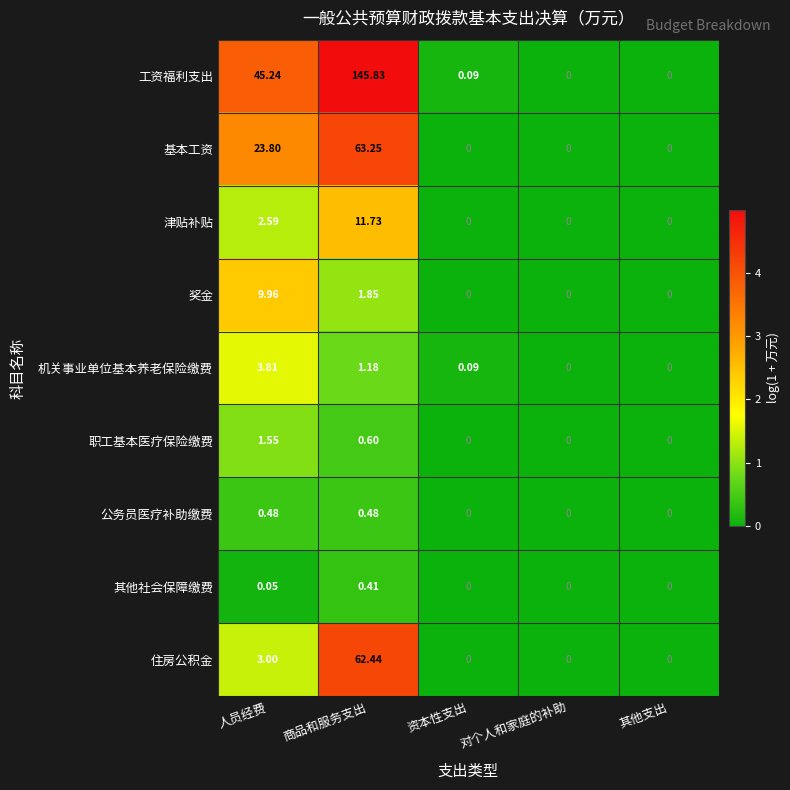

Where is 工资福利支出 nearest to the value 72?

人员经费